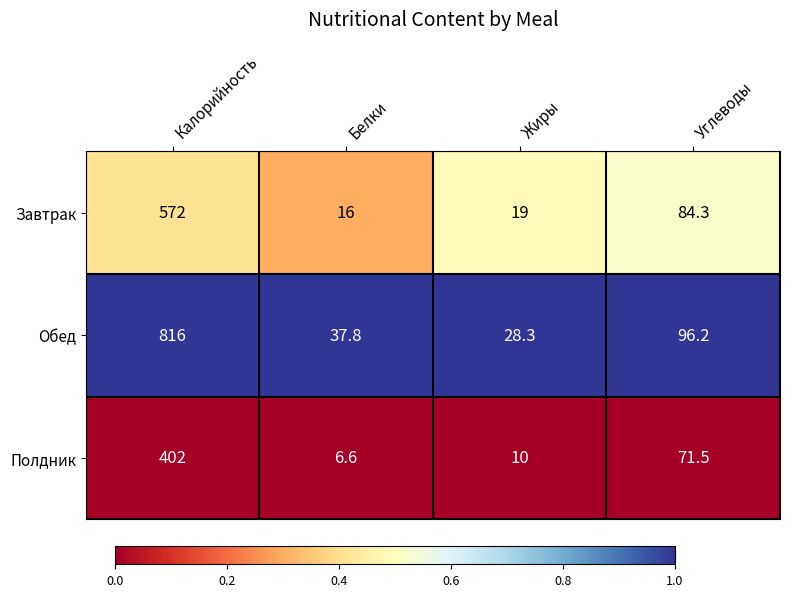

What is the total value across all series at Калорийность?

1790.0